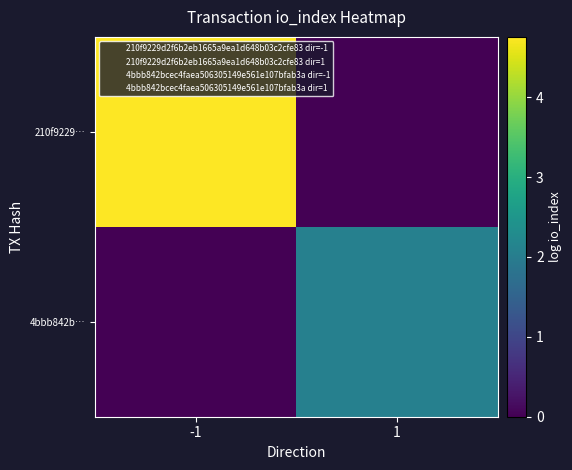

What is the spread (max minus min) of values at -1?

4.8